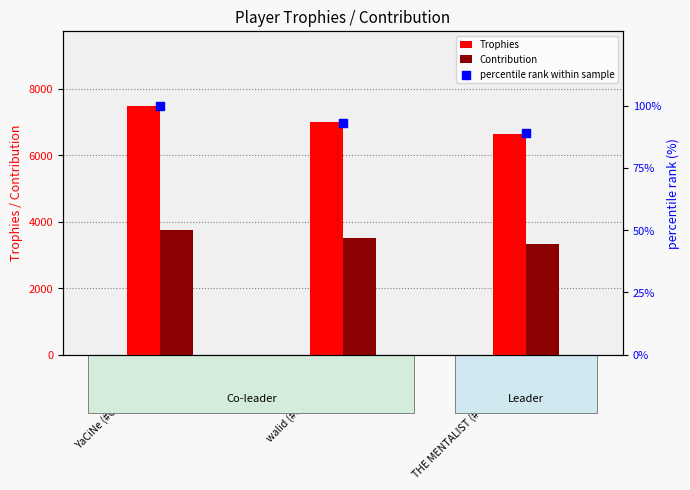

Is the value of Contribution at THE MENTALIST (#QUPCYPYQ8) greater than the value of percentile rank within sample at walid (#QQ2VUV9C9)?

Yes